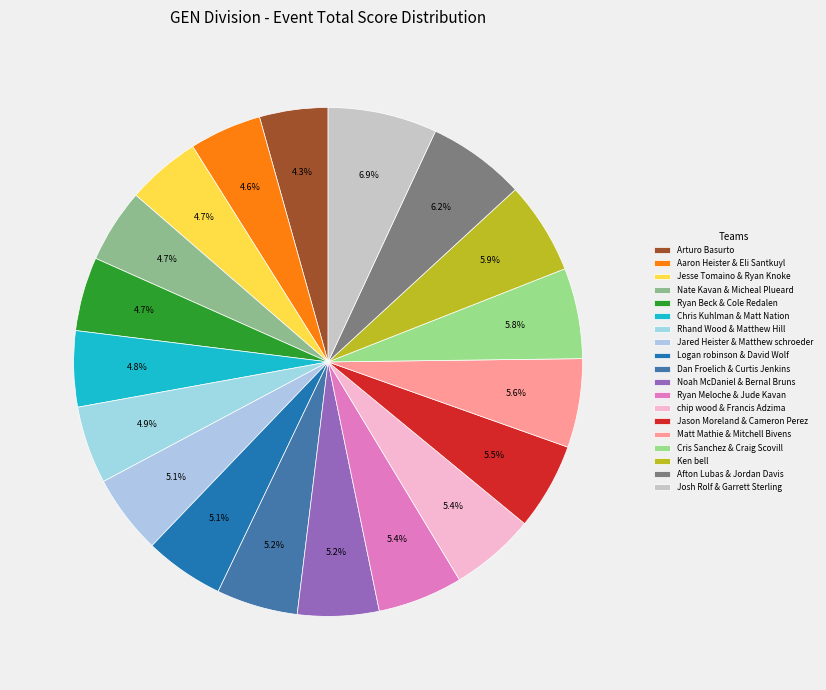

Do Noah McDaniel & Bernal Bruns and Chris Kuhlman & Matt Nation together represent more than half of the pie?

No